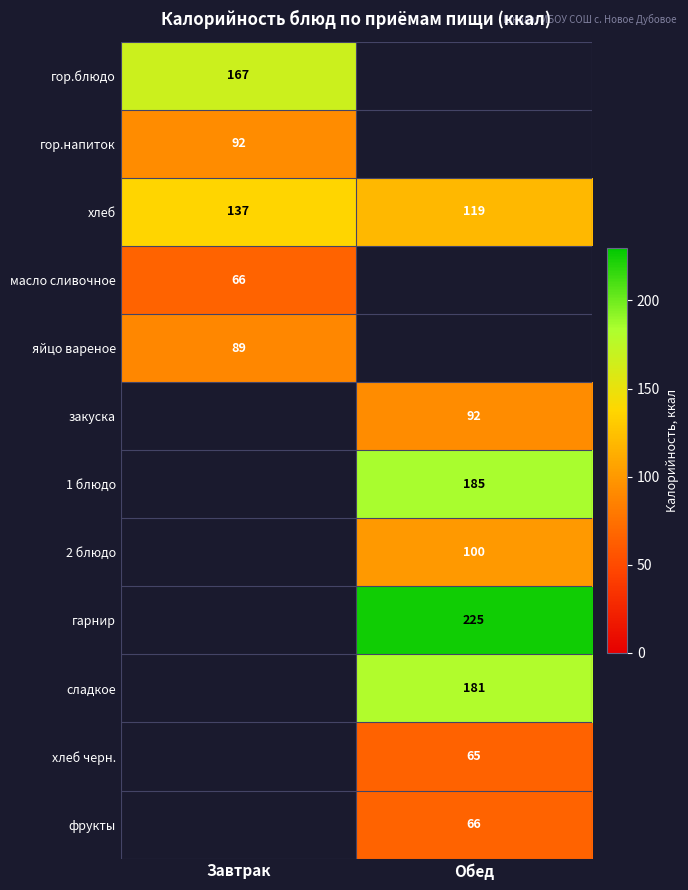

Is the value of сладкое at Обед greater than the value of 2 блюдо at Обед?

Yes